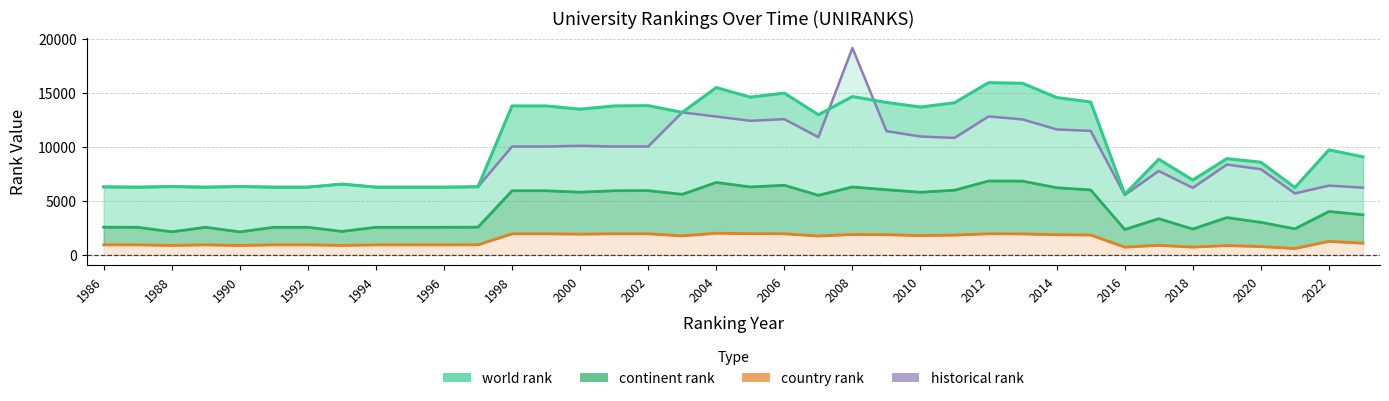

What is the sum of all world rank values?

396336.0